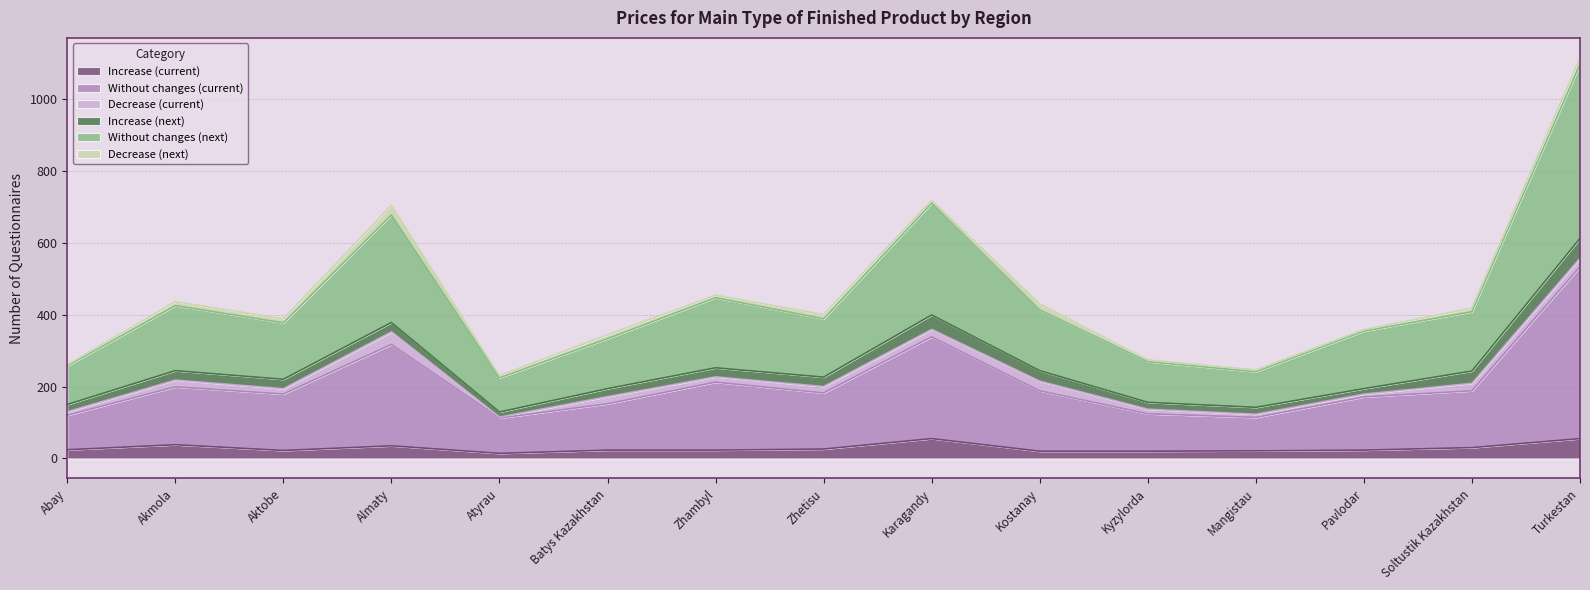

What is the lowest value of the Increase (current) series?

14